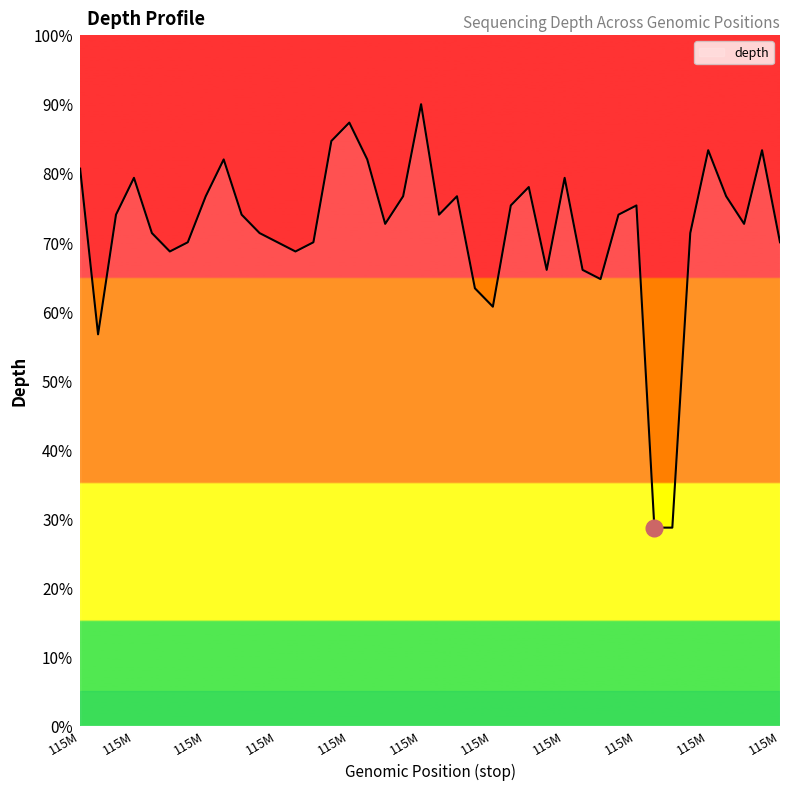

What is the difference between the second highest and minimum values?

58.7